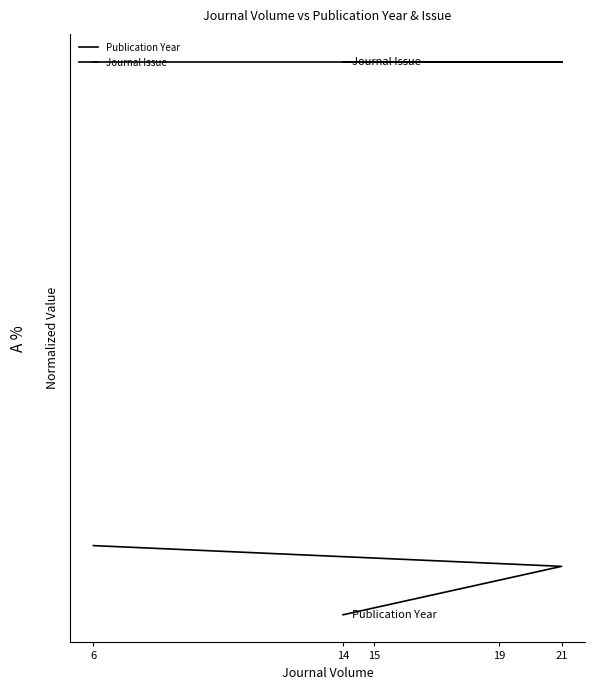

Which series has the largest total across all categories?

Journal Issue